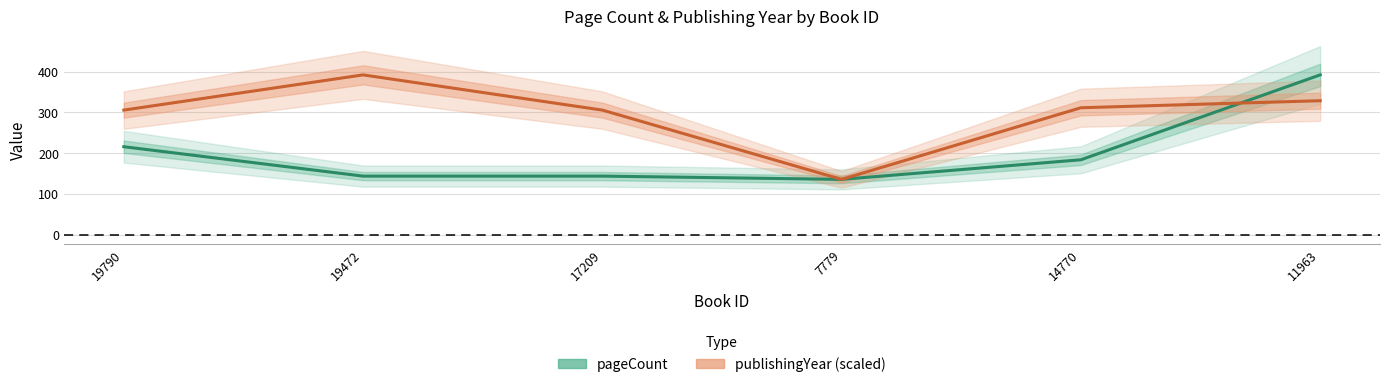

What is the value of the pageCount point at the 1st from the left?

216.0